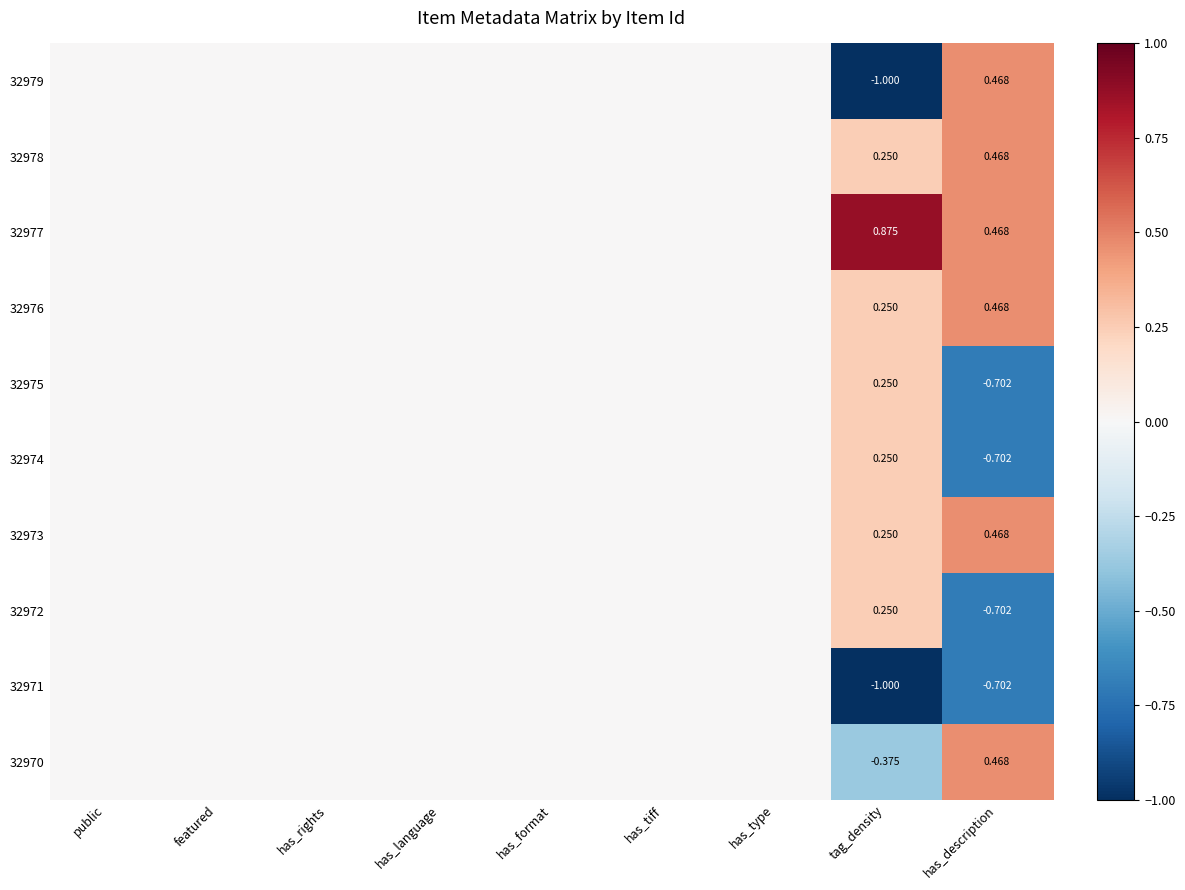

Rank the series by their maximum value, from highest to lowest.

32977, 32979, 32978, 32976, 32973, 32970, 32975, 32974, 32972, 32971